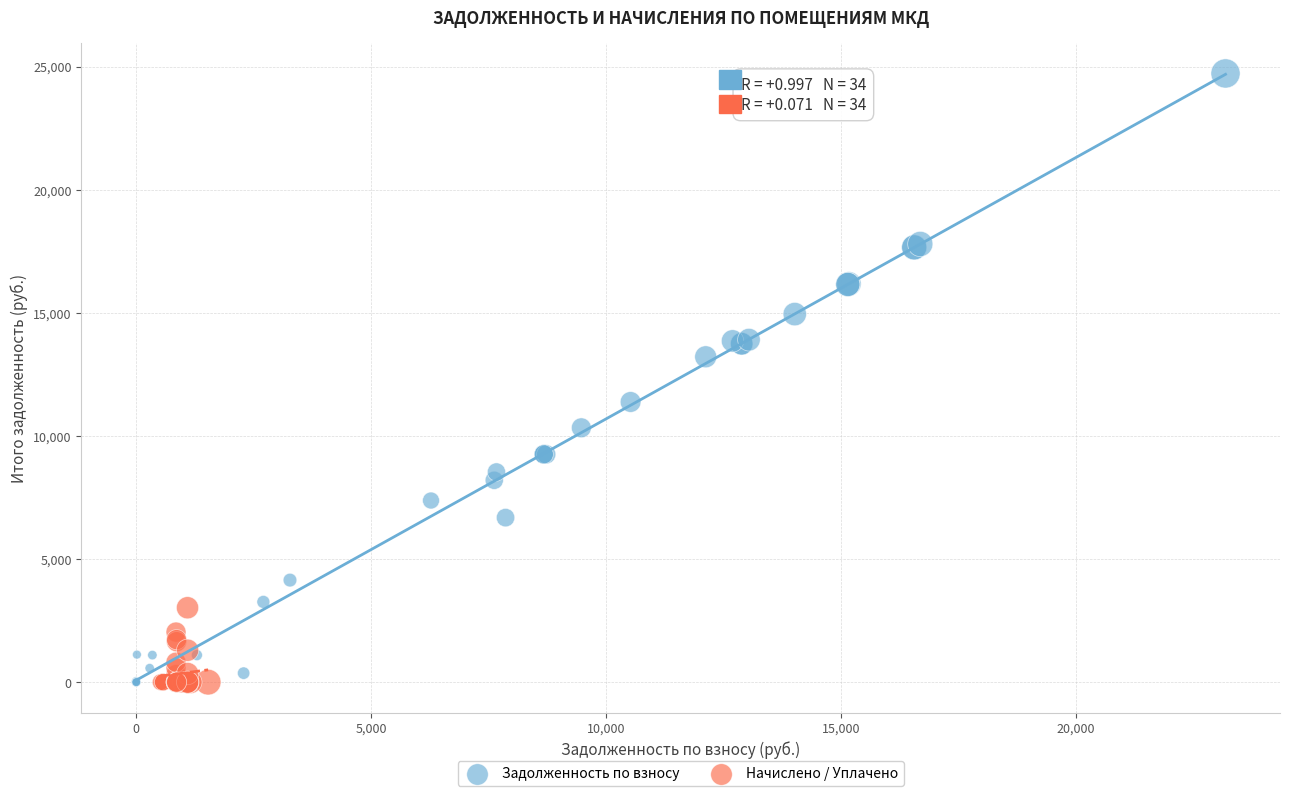

Which series has the largest Y range (max minus min)?

Задолженность по взносу